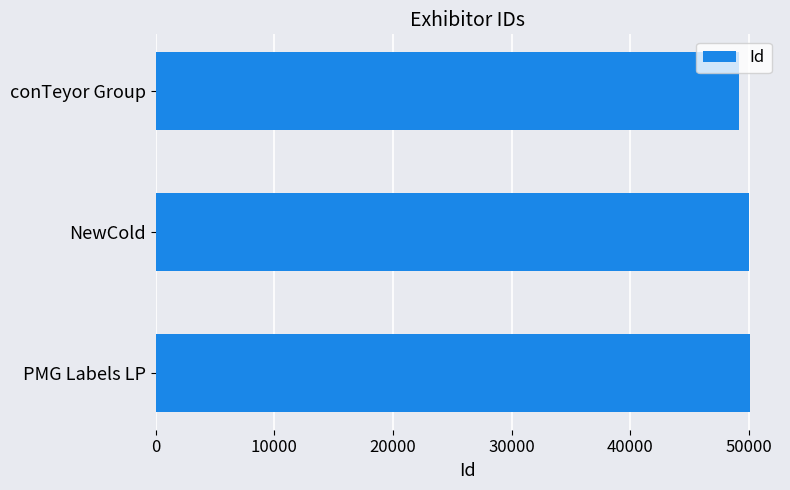

What is the label of the 2nd bar from the bottom?

NewCold